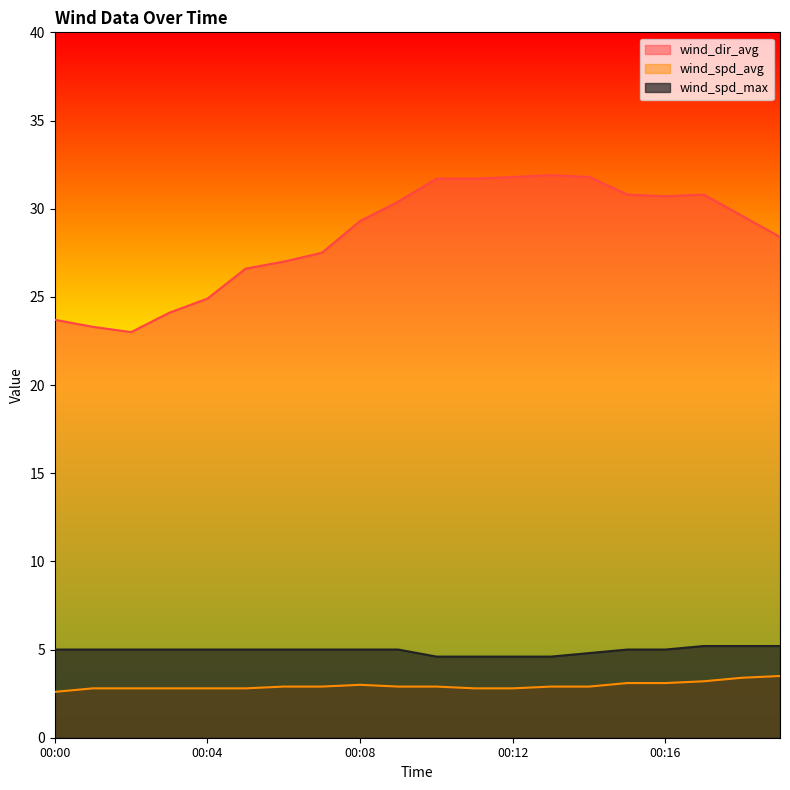

Reading left to right, transcribe all the data shown in this chart.

wind_dir_avg: 00:00=23.7	00:01=23.3	00:02=23.0	00:03=24.1	00:04=24.9	00:05=26.6	00:06=27.0	00:07=27.5	00:08=29.3	00:09=30.4	00:10=31.7	00:11=31.7	00:12=31.8	00:13=31.9	00:14=31.8	00:15=30.8	00:16=30.7	00:17=30.8	00:18=29.6	00:19=28.4
wind_spd_avg: 00:00=2.6	00:01=2.8	00:02=2.8	00:03=2.8	00:04=2.8	00:05=2.8	00:06=2.9	00:07=2.9	00:08=3.0	00:09=2.9	00:10=2.9	00:11=2.8	00:12=2.8	00:13=2.9	00:14=2.9	00:15=3.1	00:16=3.1	00:17=3.2	00:18=3.4	00:19=3.5
wind_spd_max: 00:00=5.0	00:01=5.0	00:02=5.0	00:03=5.0	00:04=5.0	00:05=5.0	00:06=5.0	00:07=5.0	00:08=5.0	00:09=5.0	00:10=4.6	00:11=4.6	00:12=4.6	00:13=4.6	00:14=4.8	00:15=5.0	00:16=5.0	00:17=5.2	00:18=5.2	00:19=5.2